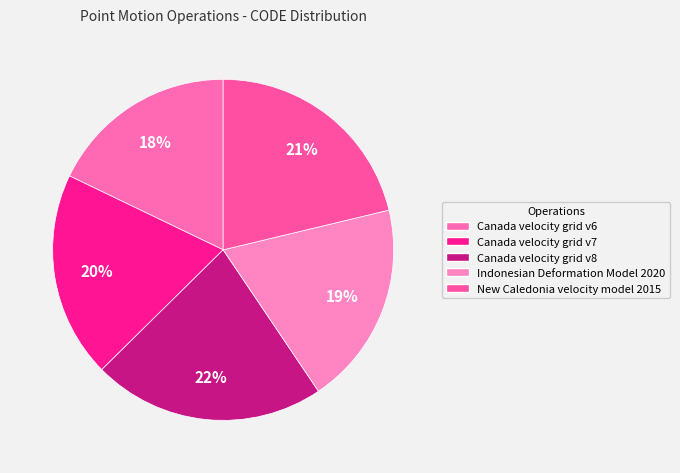

To the nearest percent, what is the combined percentage of New Caledonia velocity model 2015 and Canada velocity grid v6?

39%